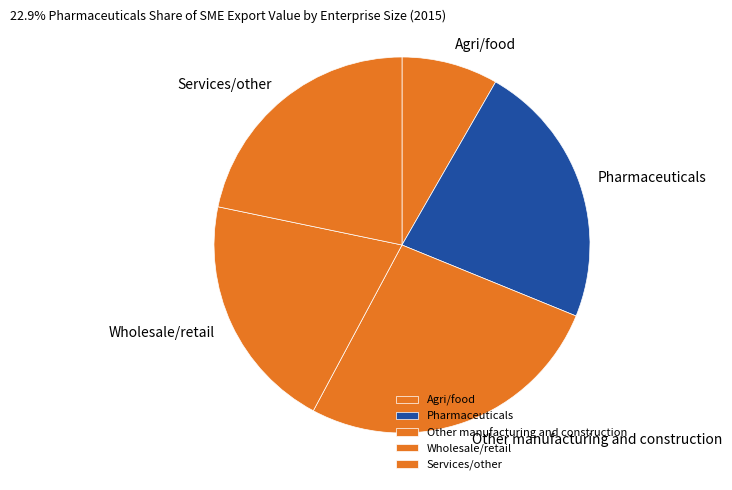

How many segments does this pie chart have?

5